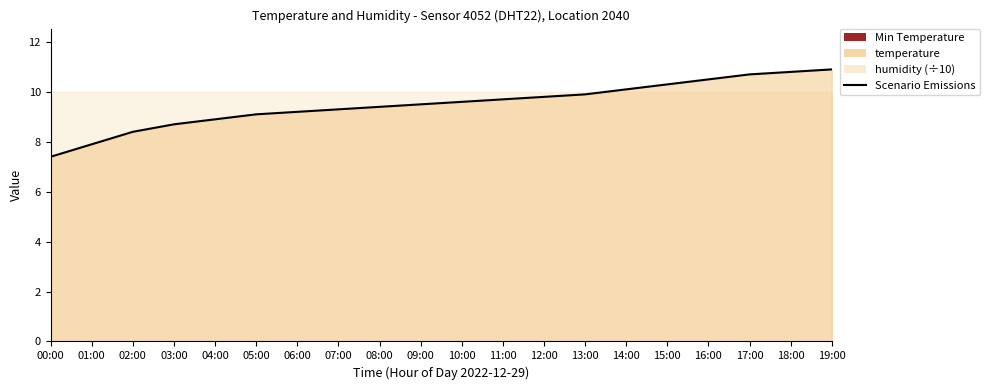

Where is the data nearest to the value 9?

04:00